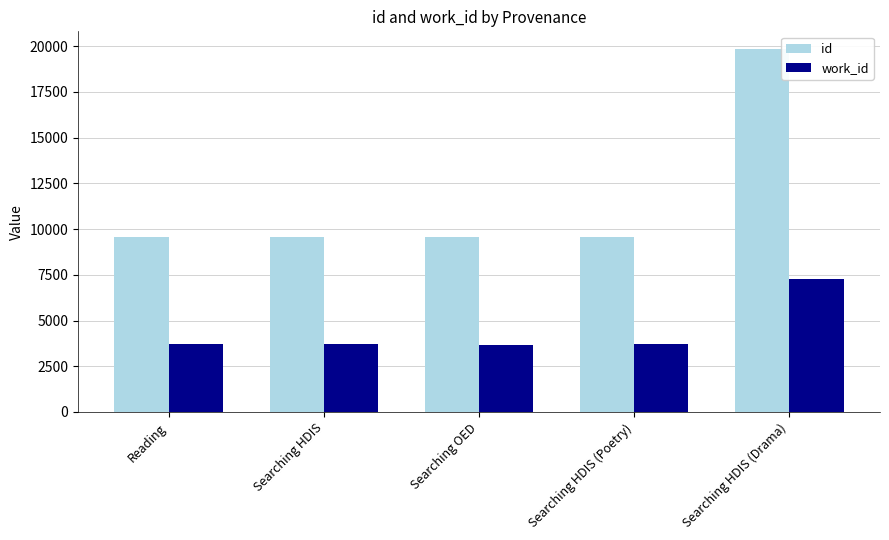

Are the bars horizontal?

No